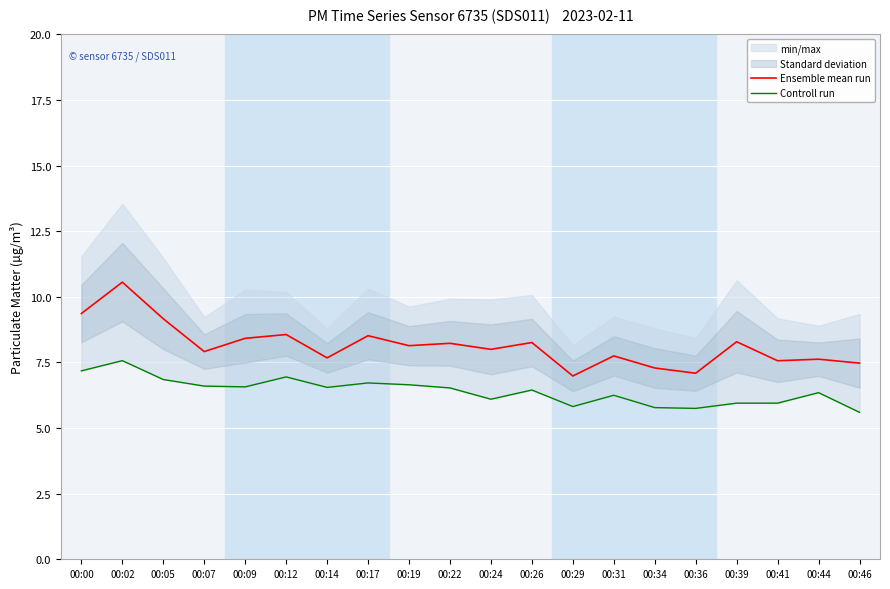

True or false: Ensemble mean run and Controll run cross at least once.

False